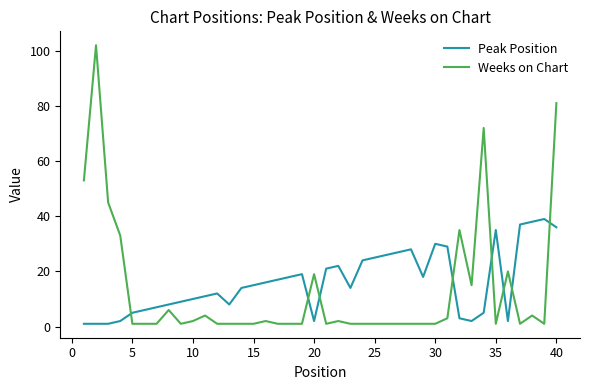

Which series has the widest spread of values?

Weeks on Chart